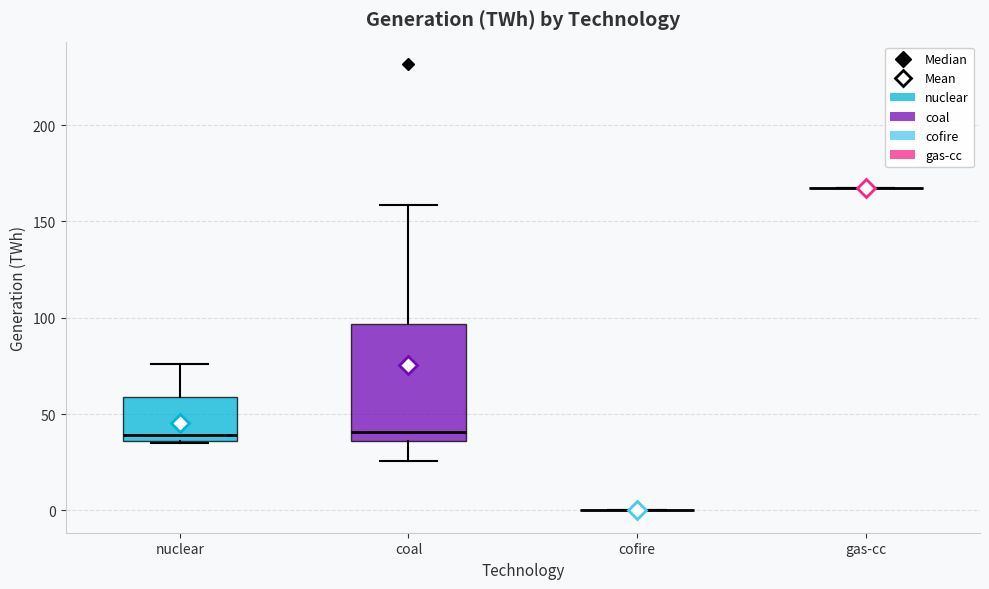

Where does the lower whisker of the box for coal end on the y-axis? The values are not printed on the chart, so give them approximately, as read against the axis.

25